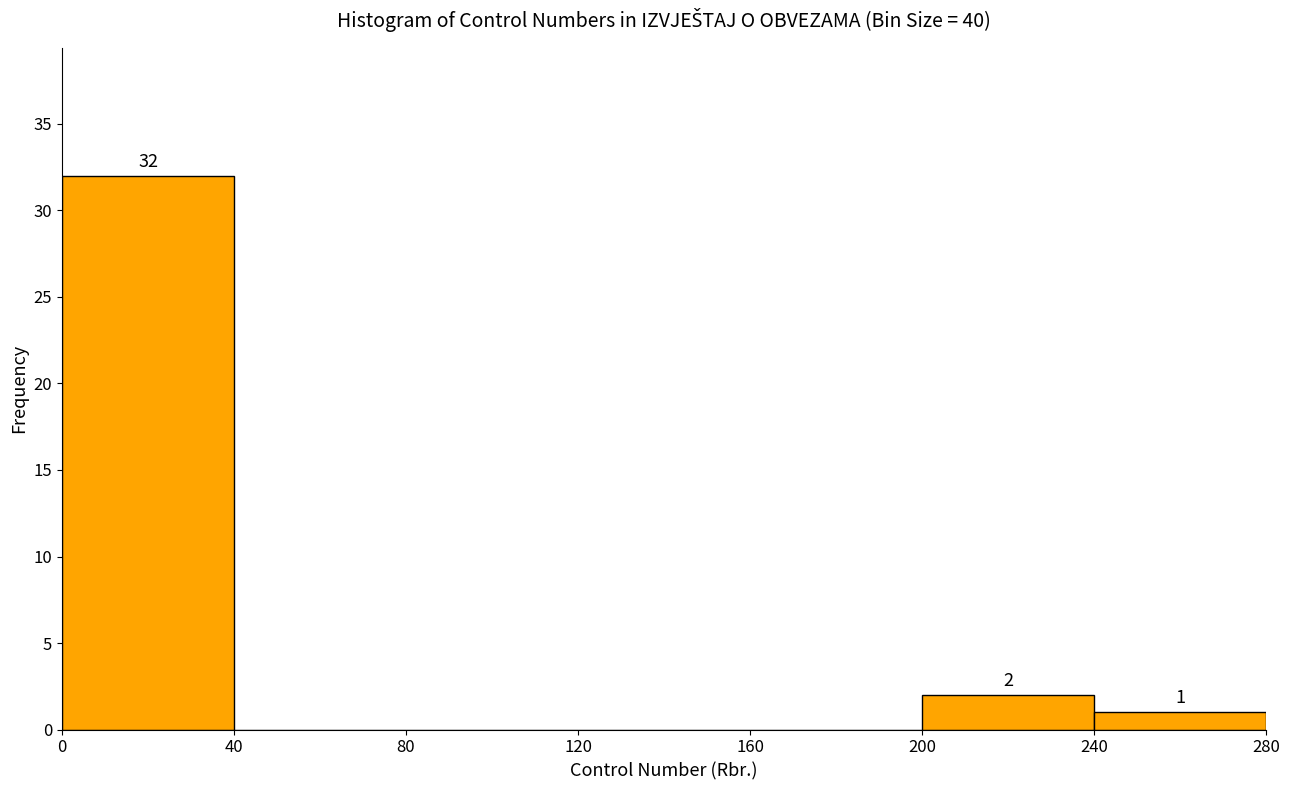

Which range on the x-axis has the tallest bar?

0 to 40